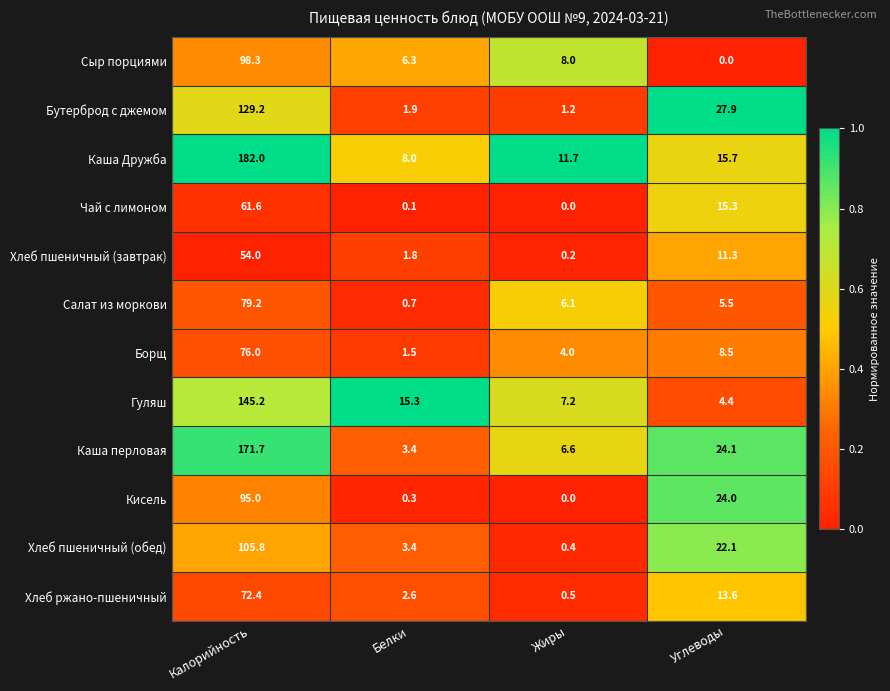

At Углеводы, list the series in order from smallest to largest.

Сыр порциями, Гуляш, Салат из моркови, Борщ, Хлеб пшеничный (завтрак), Хлеб ржано-пшеничный, Чай с лимоном, Каша Дружба, Хлеб пшеничный (обед), Кисель, Каша перловая, Бутерброд с джемом